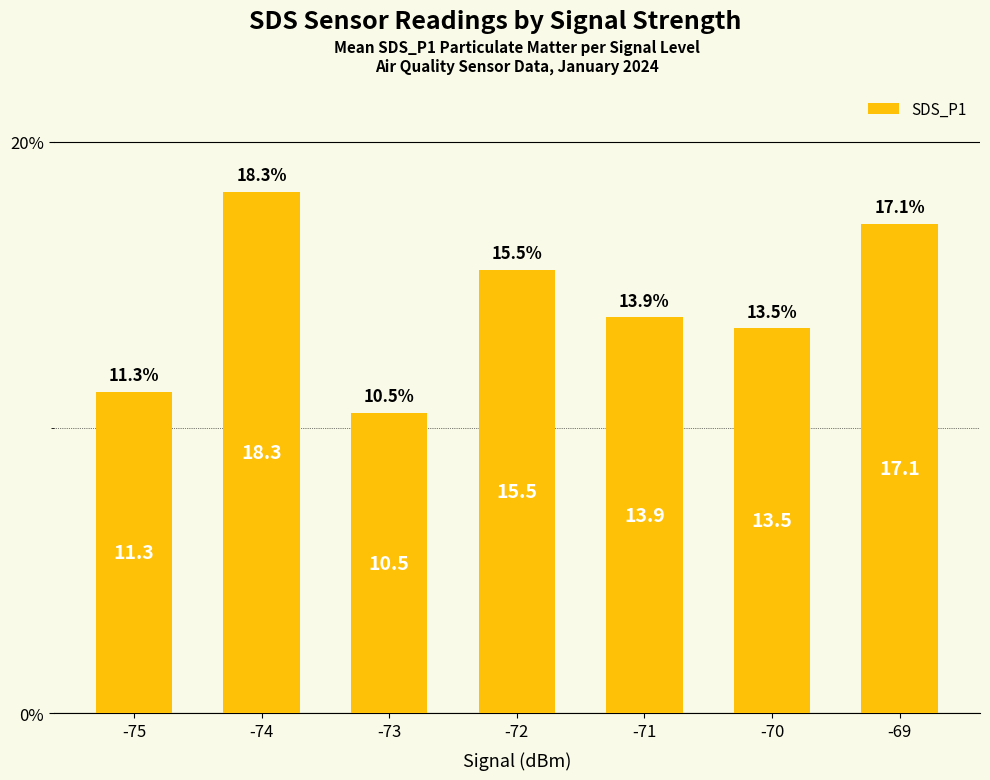

What is the smallest value displayed?

10.5